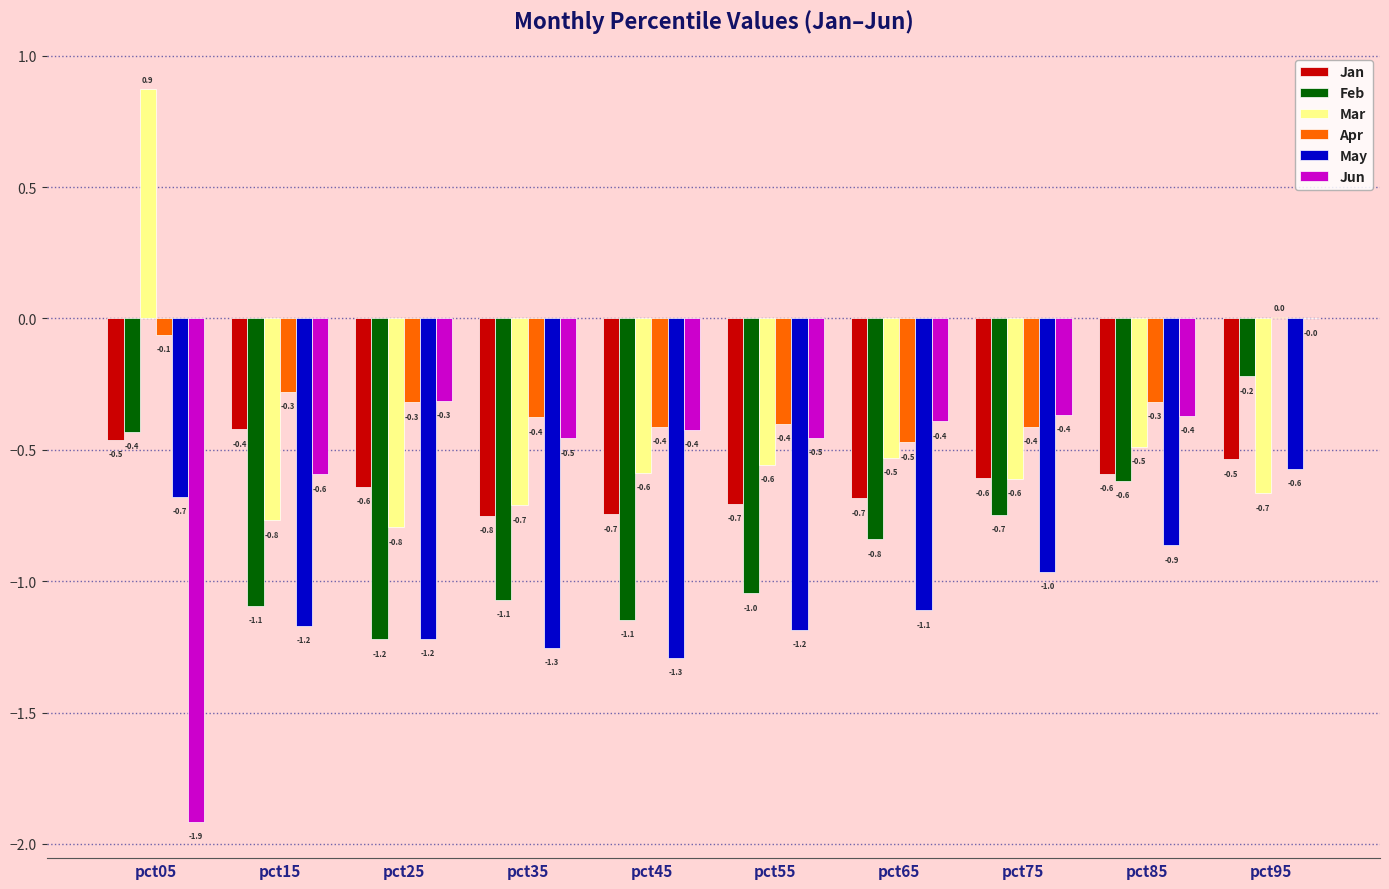

Which series has the largest total across all categories?

Apr